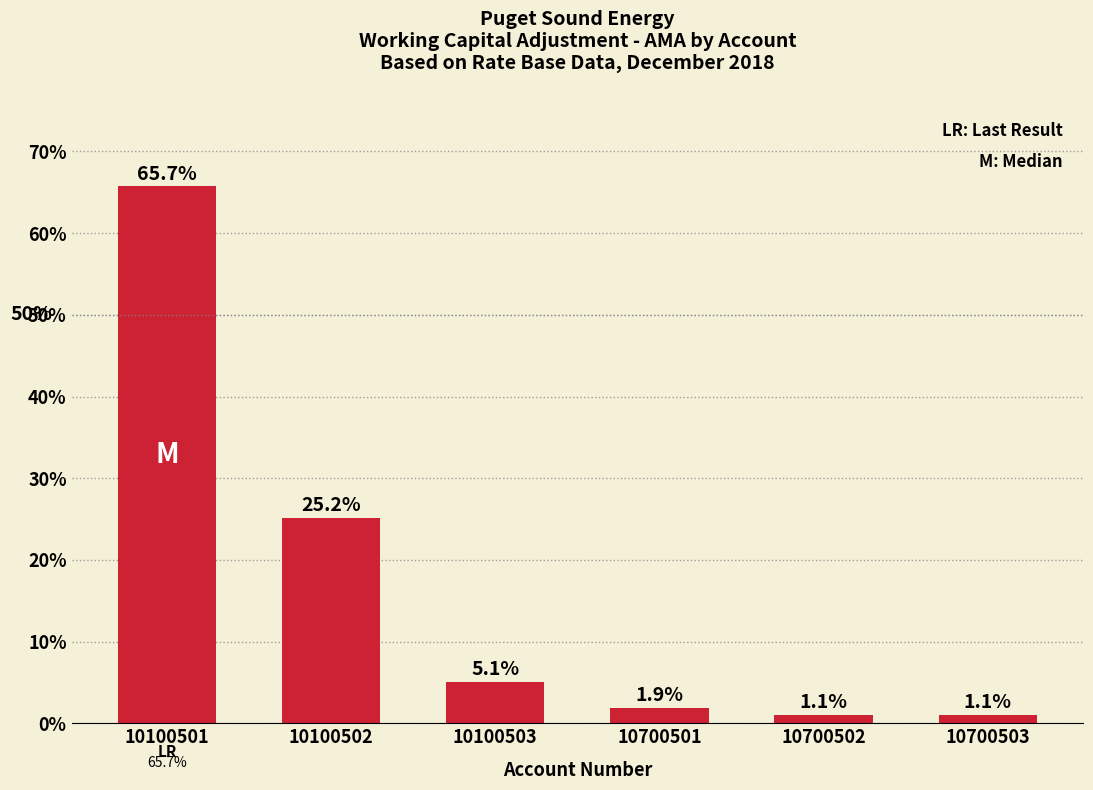

Count the number of values greater than 5.

3